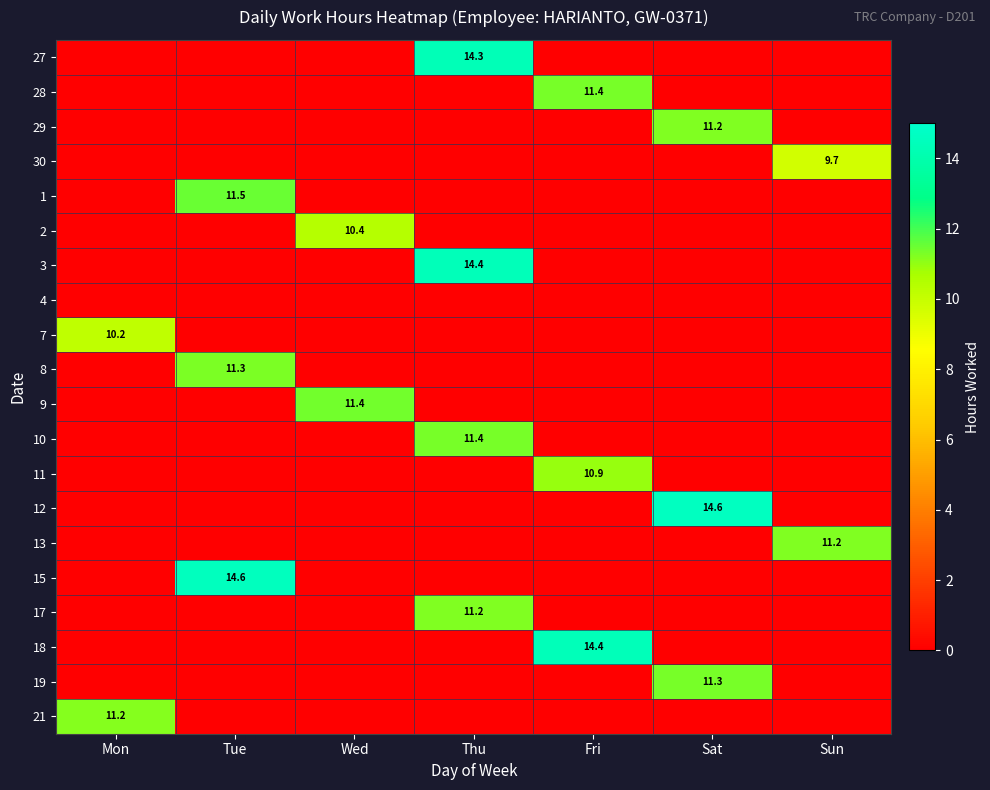

True or false: 11 has a value of 5.9 at Fri.

False